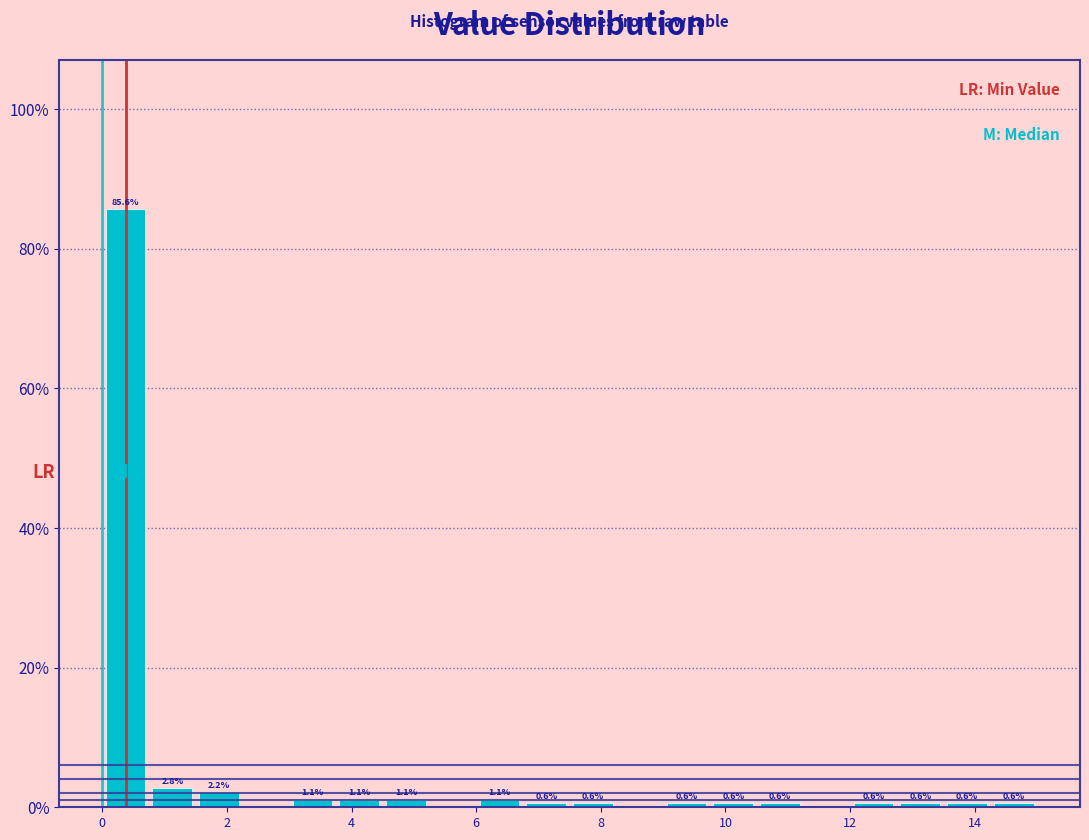

Read against the x-axis, roughly where is the centre of the tallest bar?

0.4